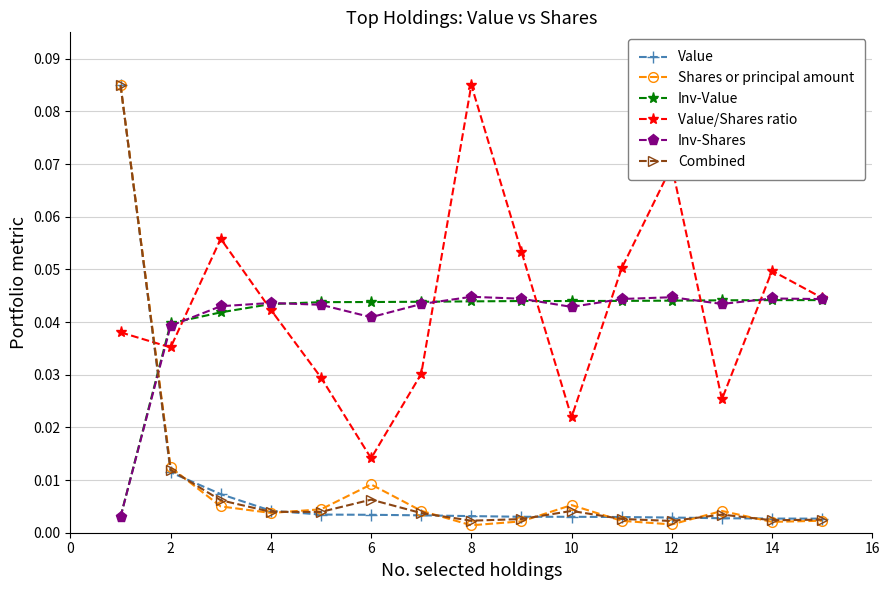

At how many categories does at least one series exceed 0?

15